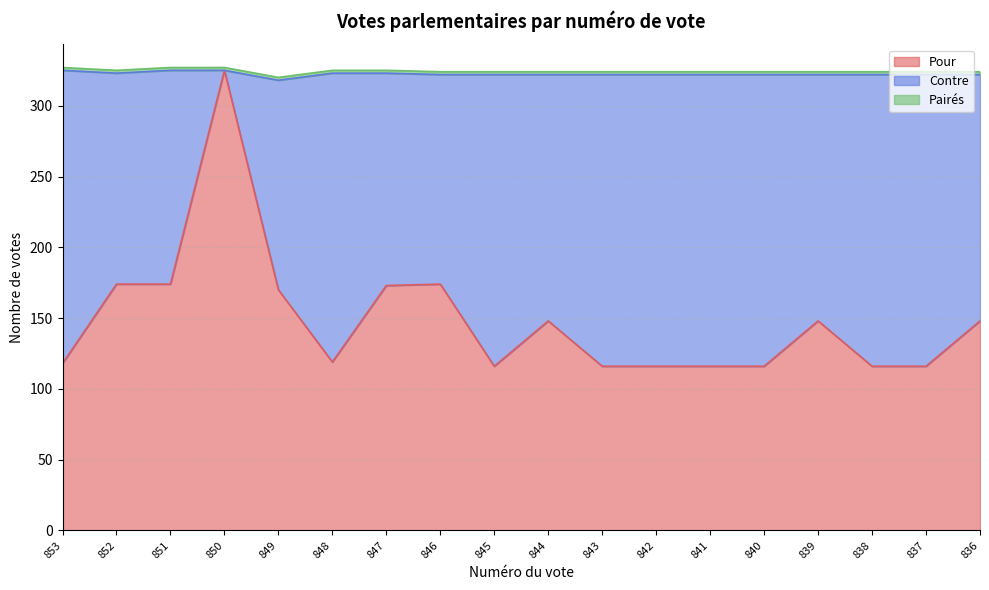

True or false: Pairés has more than 2 points higher than both neighbors.

False